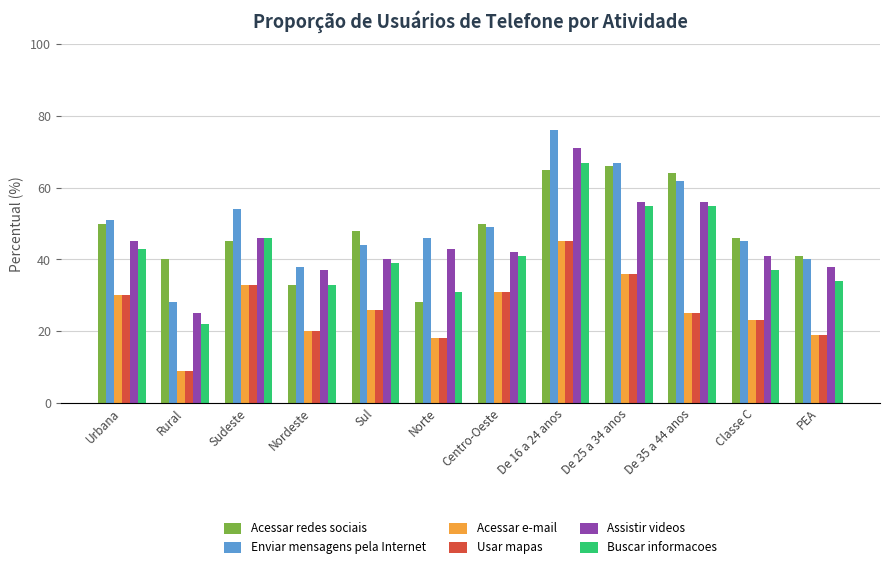

What is the sum of all Enviar mensagens pela Internet values?

600